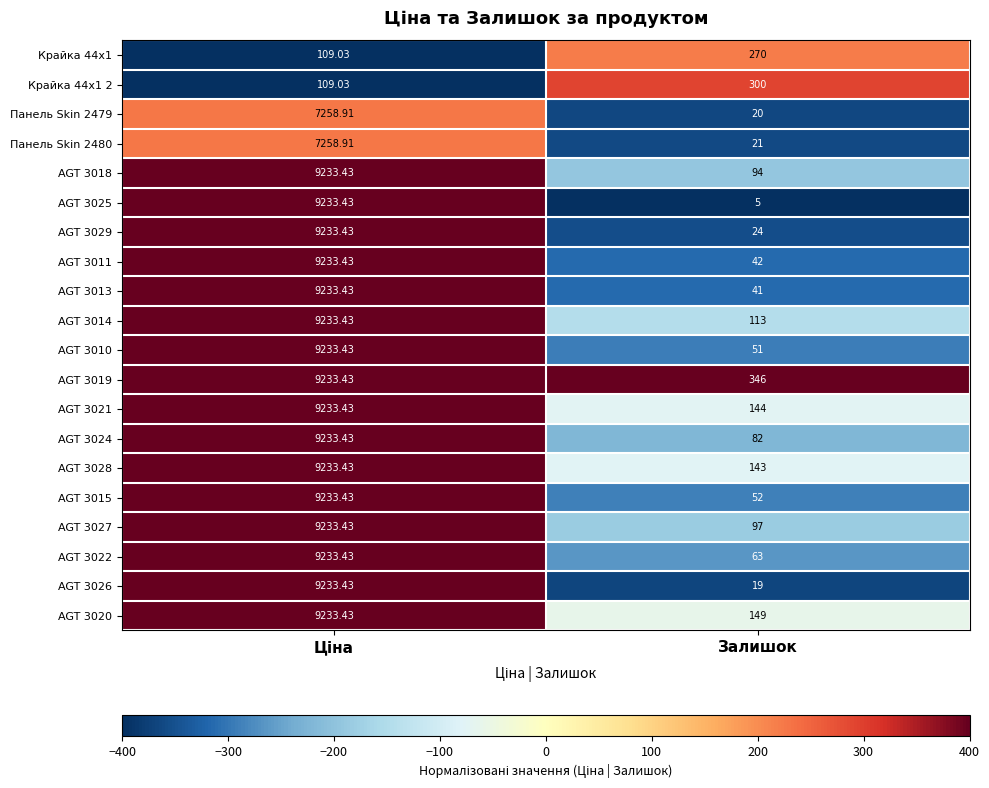

Where is AGT 3018 nearest to the value 4663?

Залишок